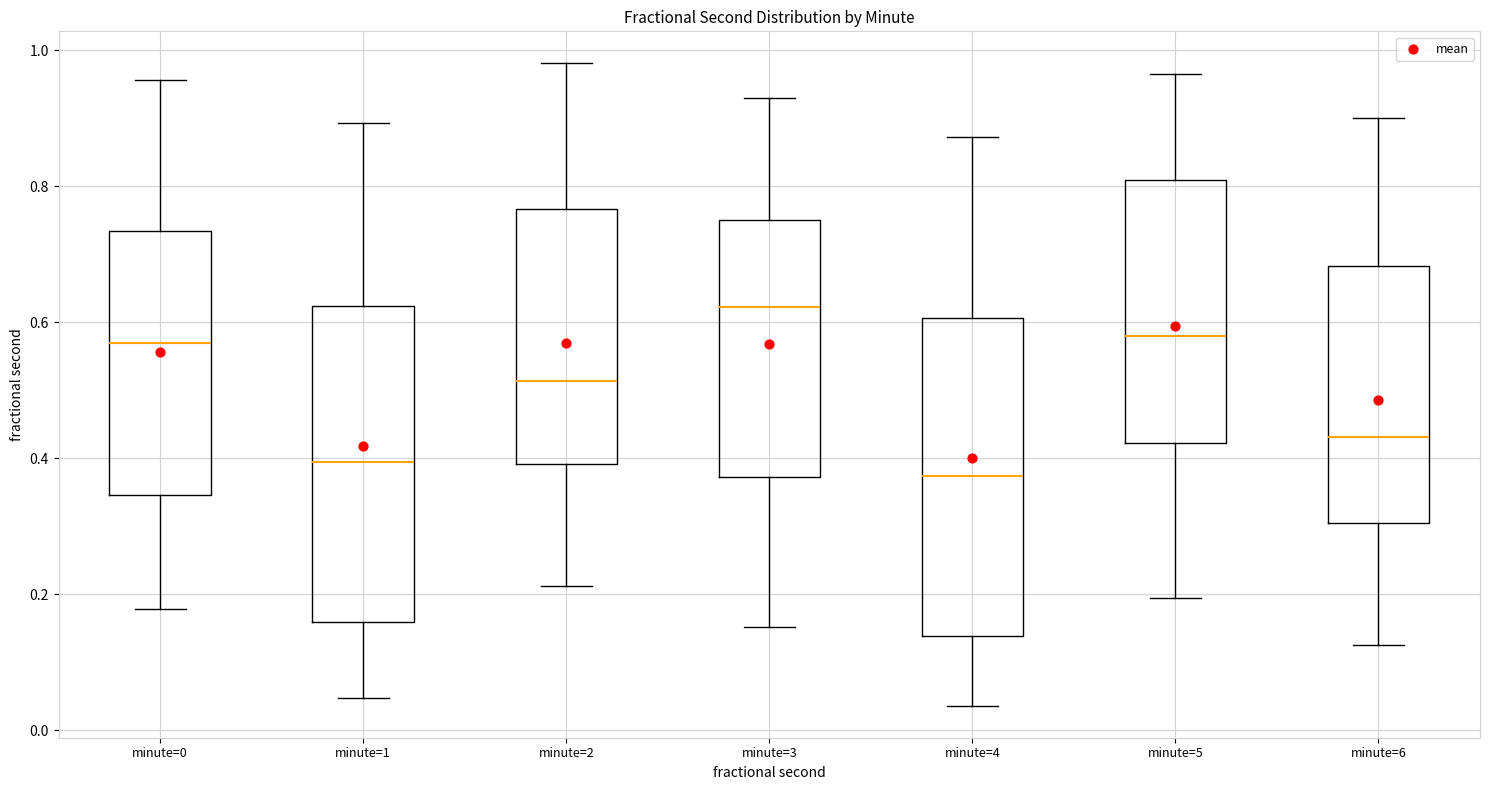

Where does the upper whisker of the box for minute=1 end on the y-axis? The values are not printed on the chart, so give them approximately, as read against the axis.

0.90